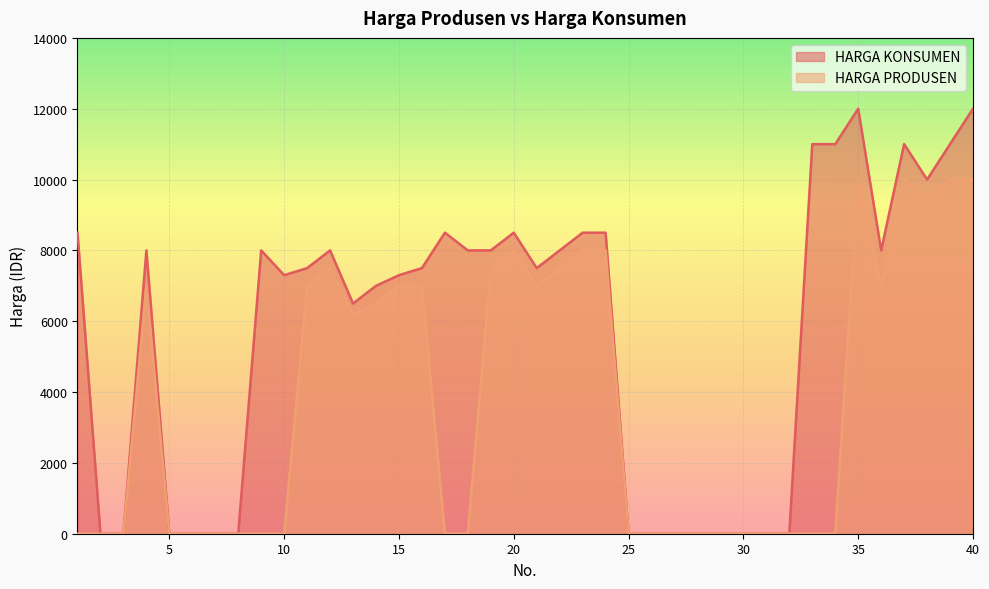

True or false: HARGA PRODUSEN has a value of 0 at 29.

True